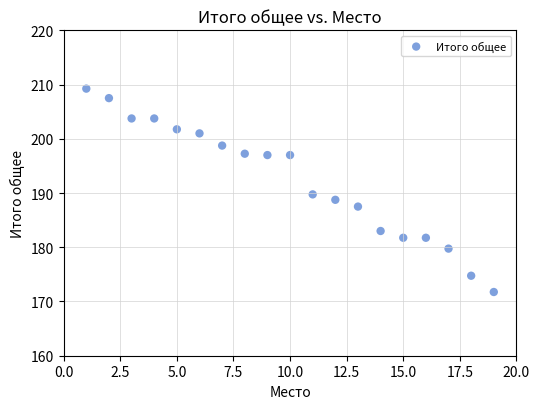

What is the range of Y values (max minus min)?

37.5